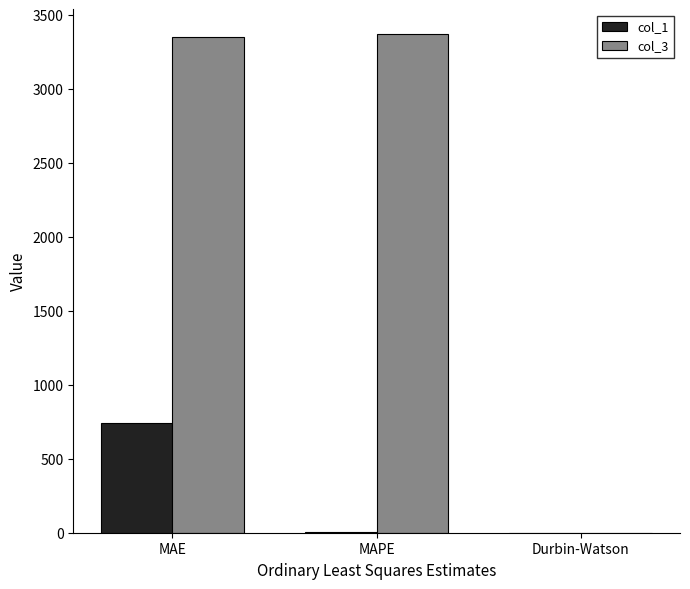

At which category is the sum across all series the highest?

MAE